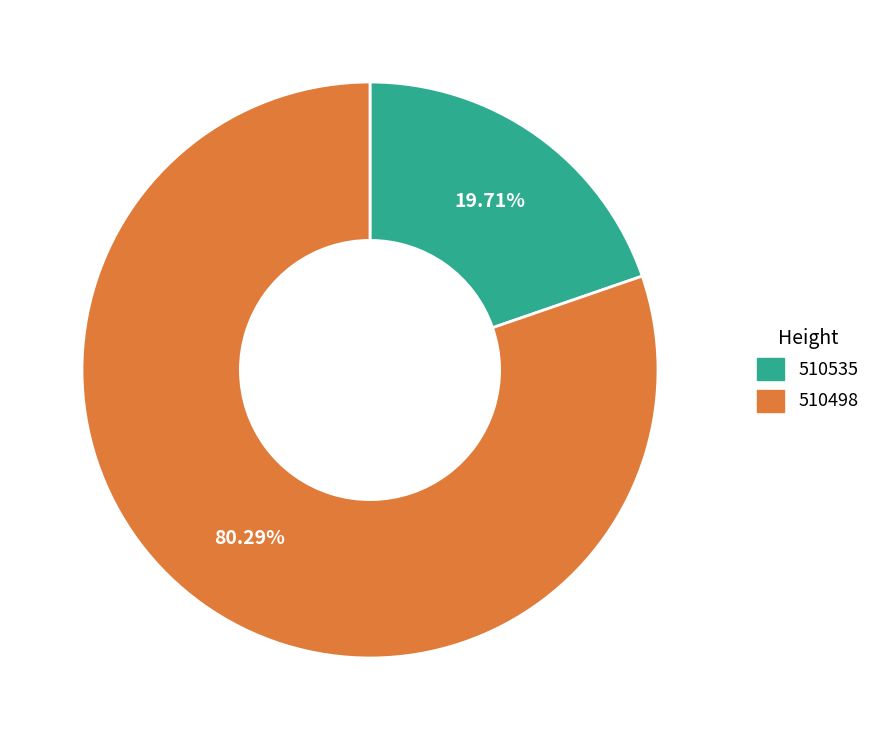

Is 510535 the majority of the pie?

No